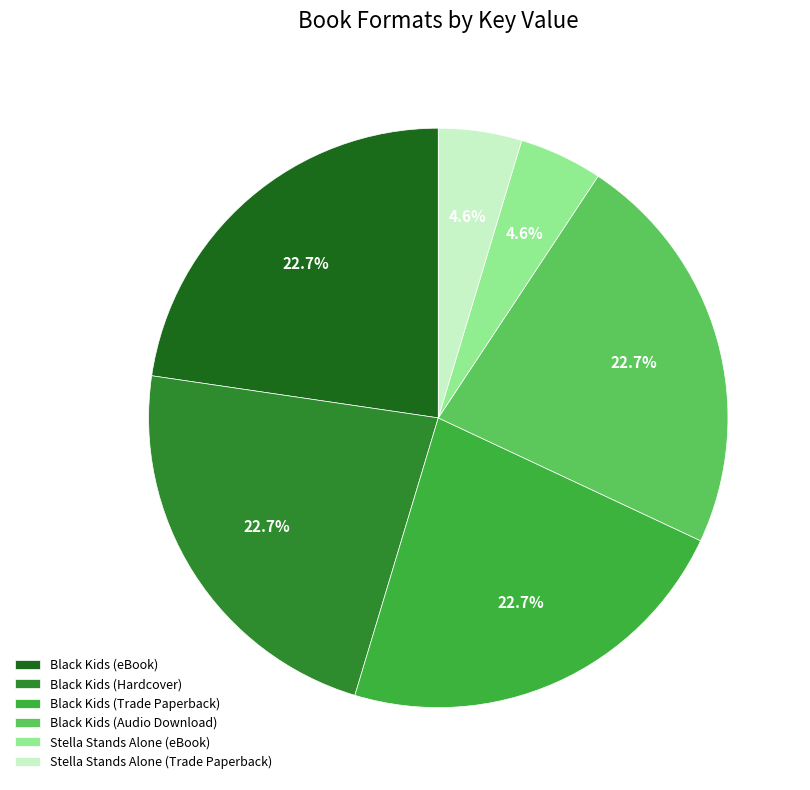

To the nearest percent, what percentage of the pie is Black Kids (Trade Paperback)?

23%